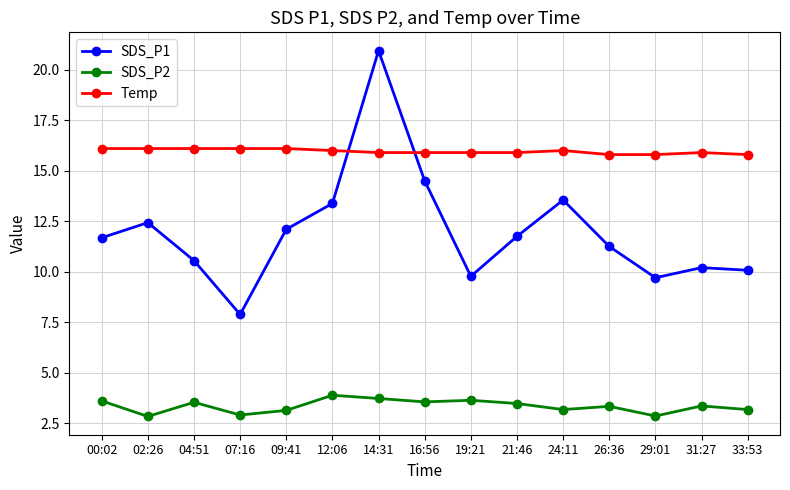

What position from the right is 26:36?

4